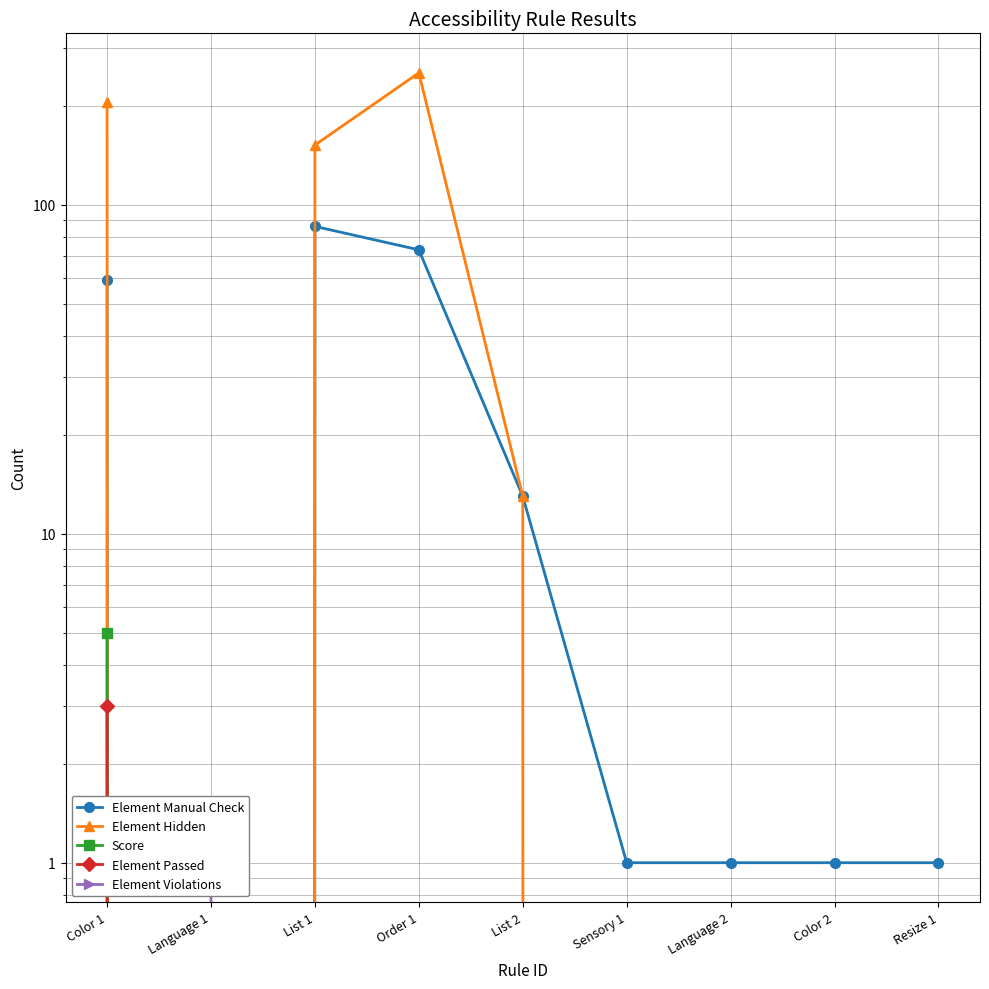

The value of Element Passed at Order 1 is -2. True or false?

False